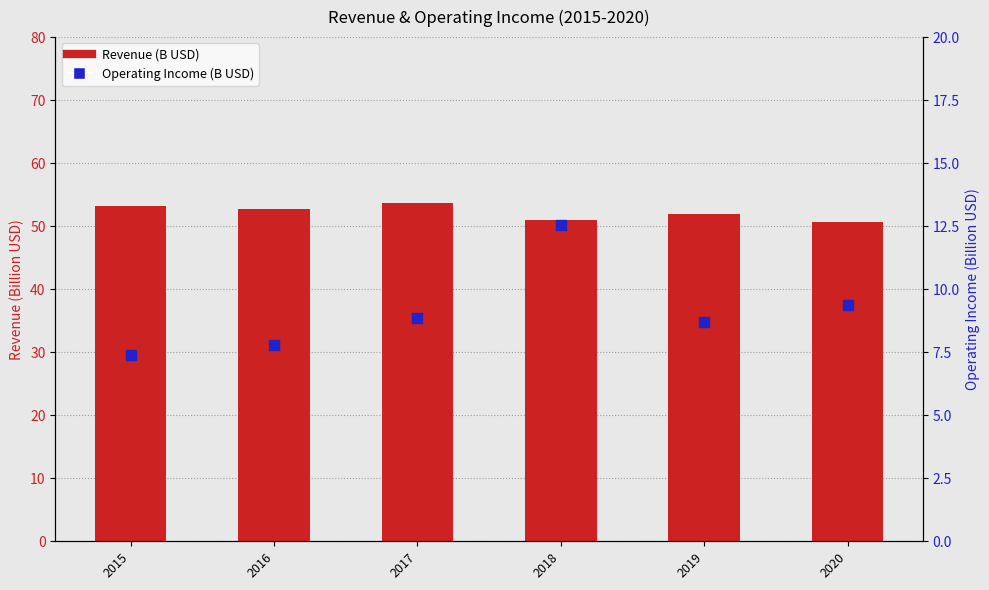

What is the total value across all series at 2019?

60.7